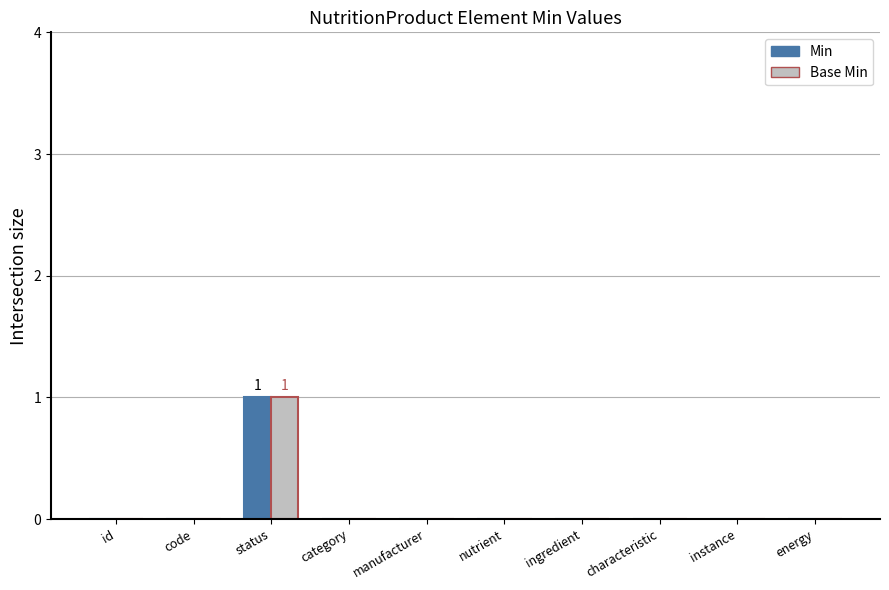

Is it true that Base Min equals -1 at id?

False